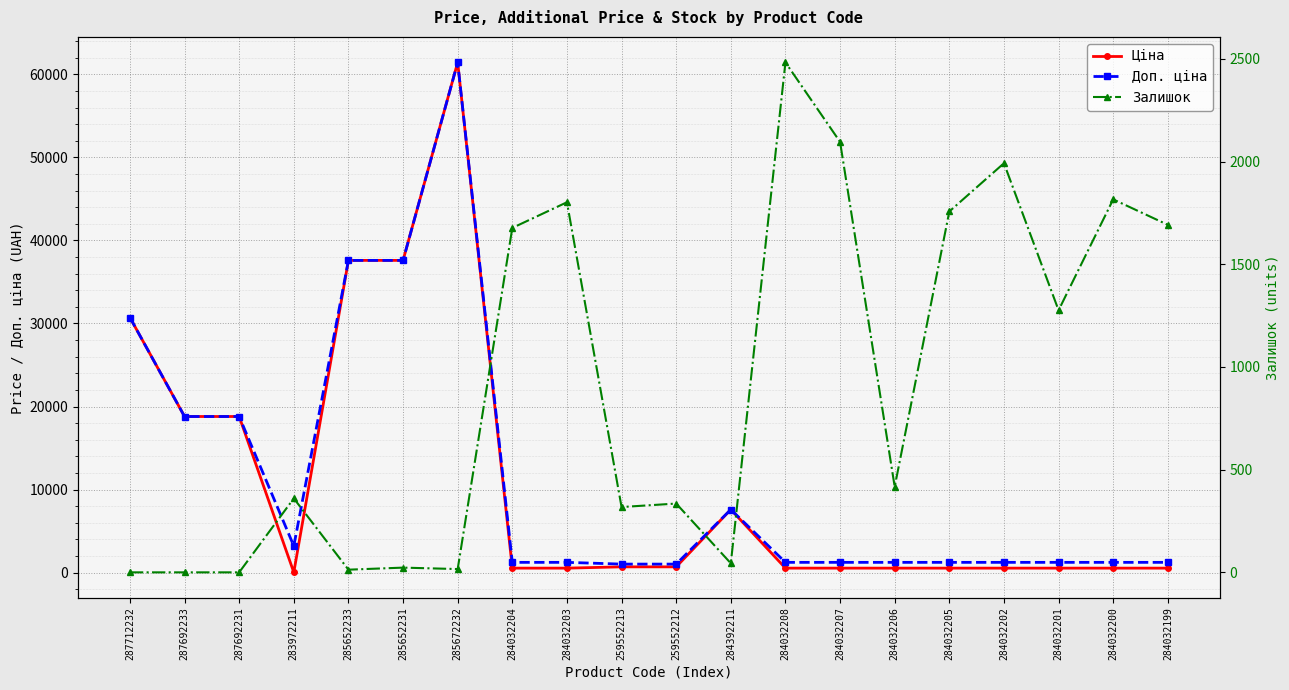

Which category has the lowest value across all series?

287712232